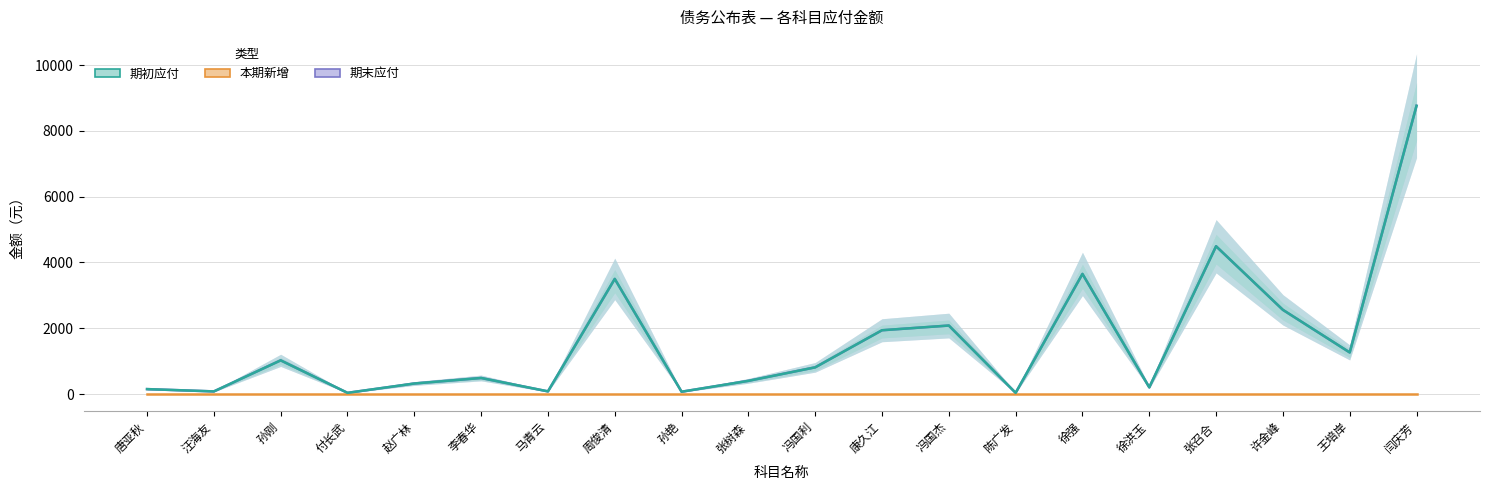

The value of 期初应付 at 孙刚 is 1603.2. True or false?

False